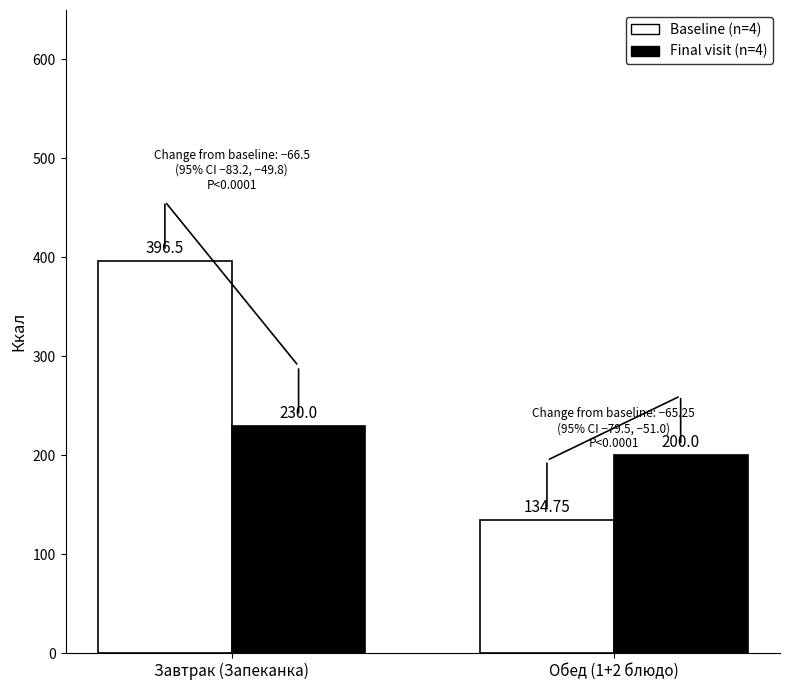

What is the difference between the highest and lowest values at Завтрак (Запеканка)?

166.5